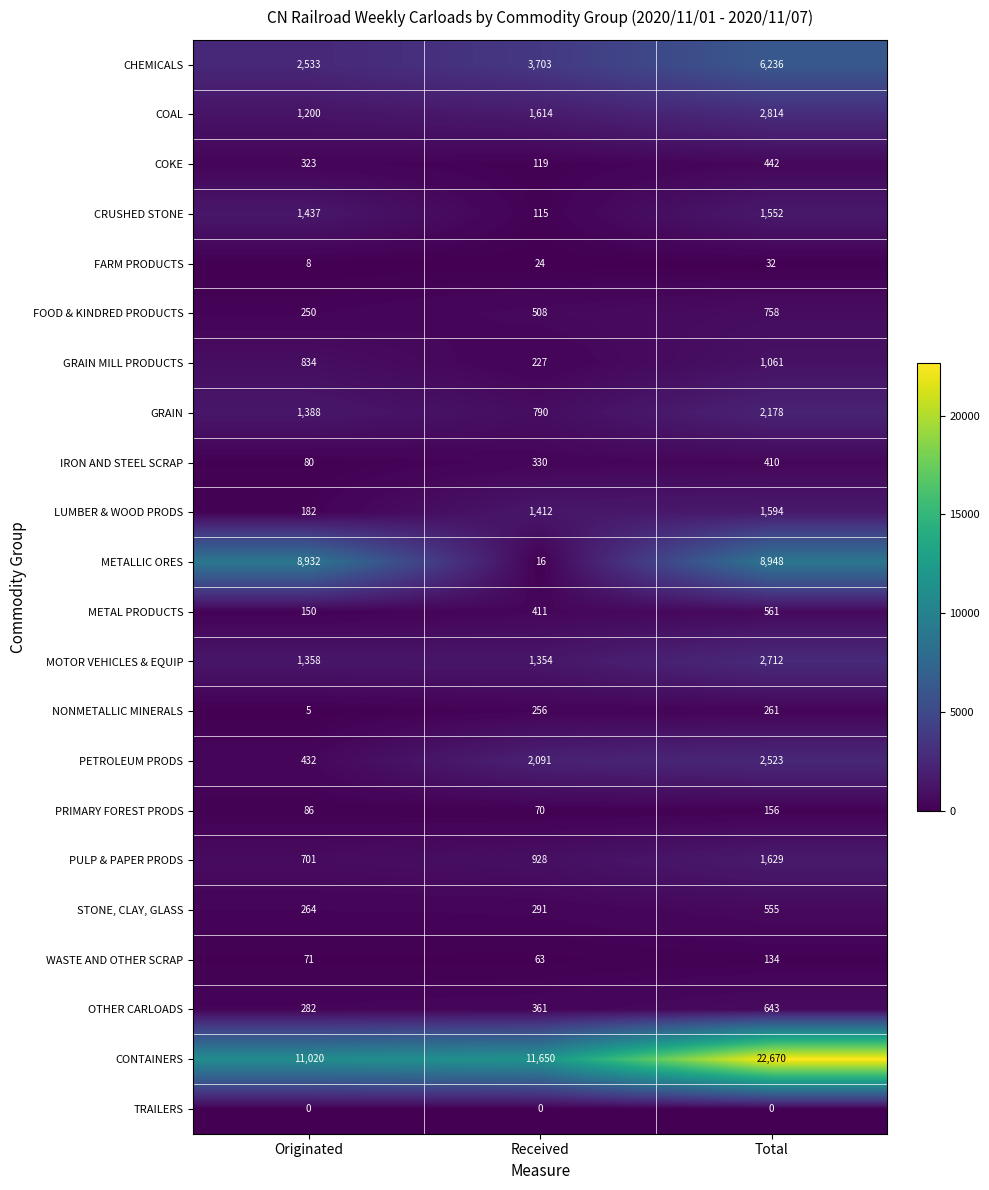

What is the total value across all series at Total?

57869